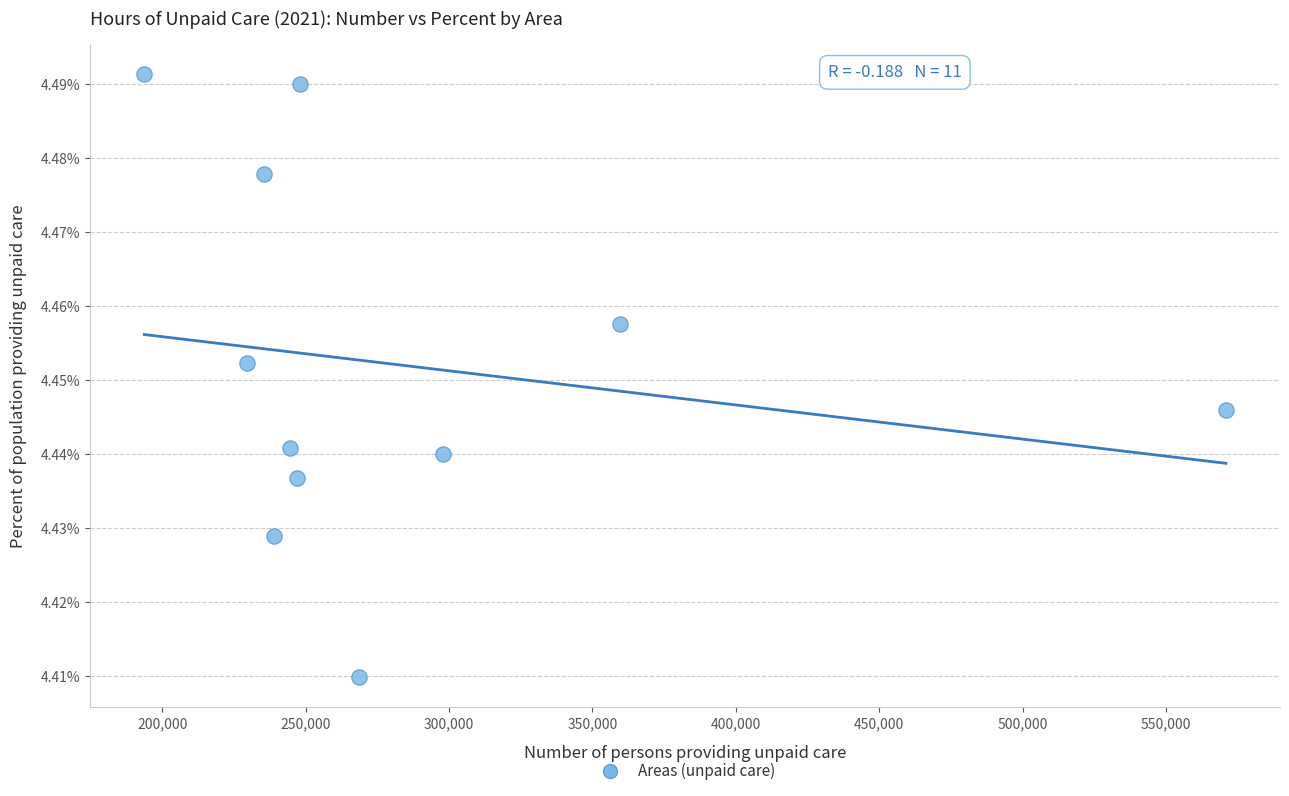

What is the range of X values (max minus min)?

377264.0